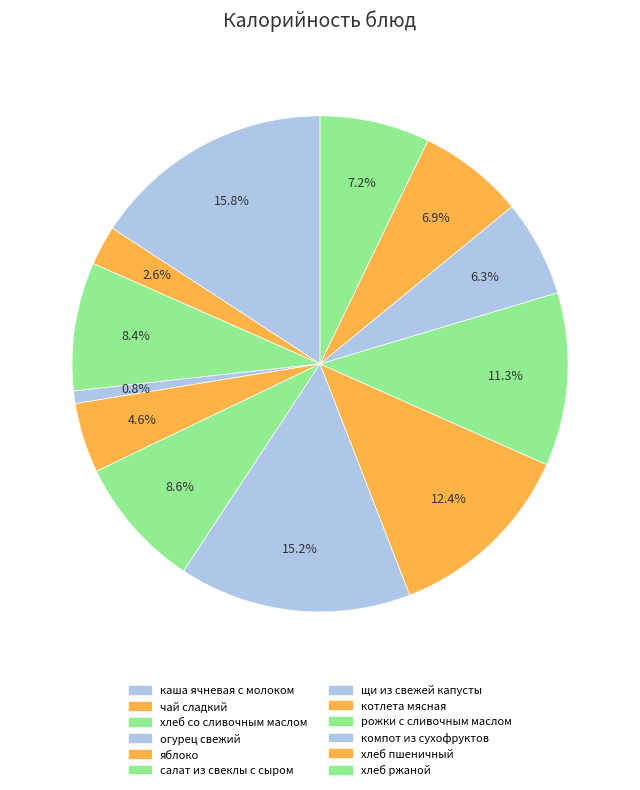

To the nearest percent, what percentage of the pie is хлеб пшеничный?

7%